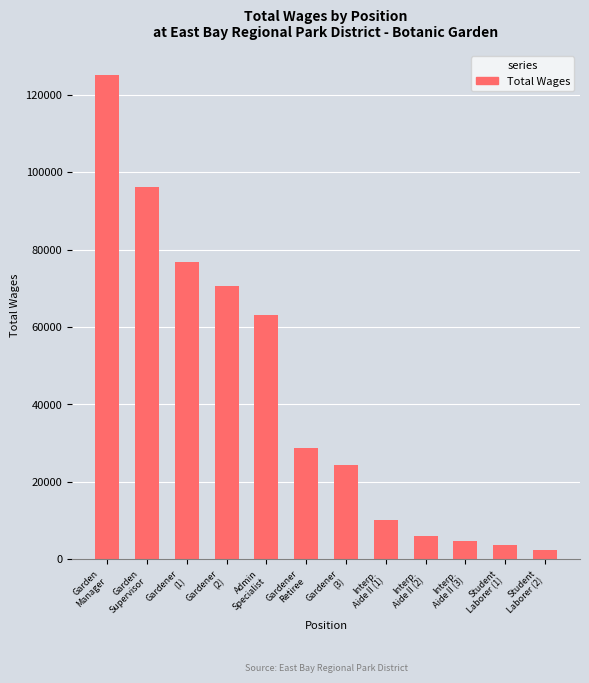

How many values are below 28715?

6